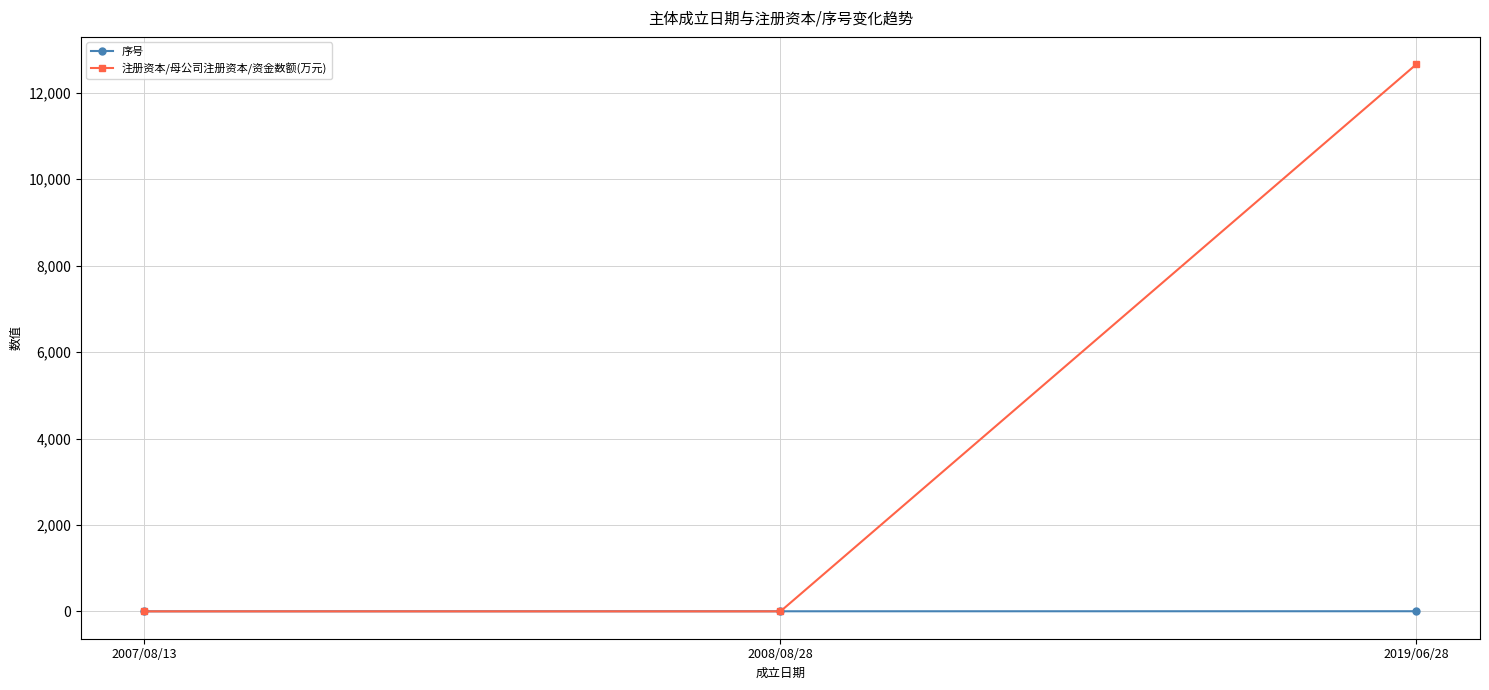

Which series has the largest range (max minus min)?

注册资本/母公司注册资本/资金数额(万元)